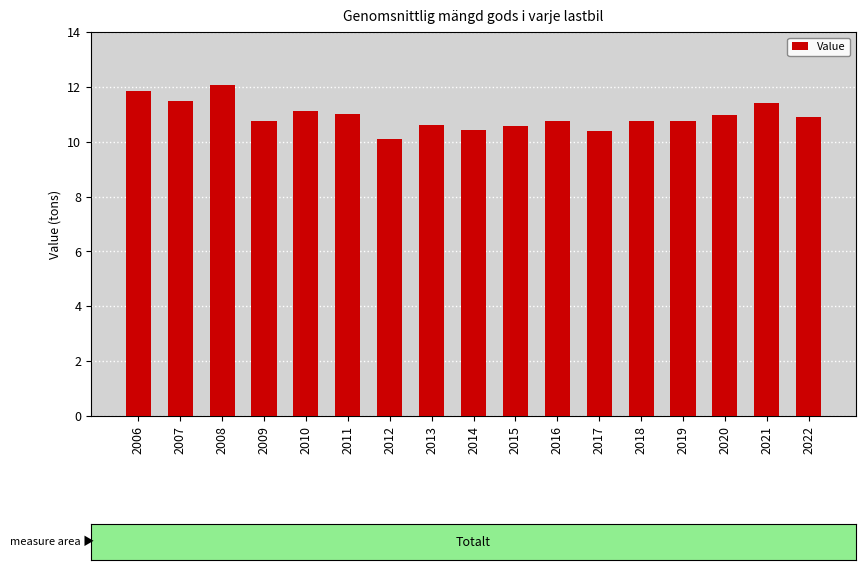

What is the value of the 3rd bar from the left?

12.1